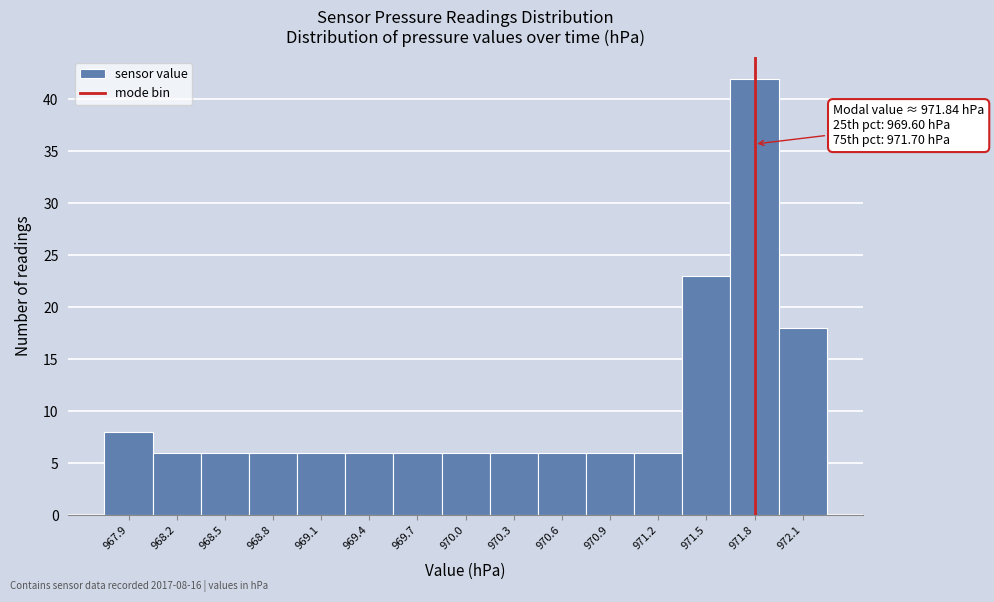

Which range on the x-axis has the tallest bar?

971.70 to 972.00